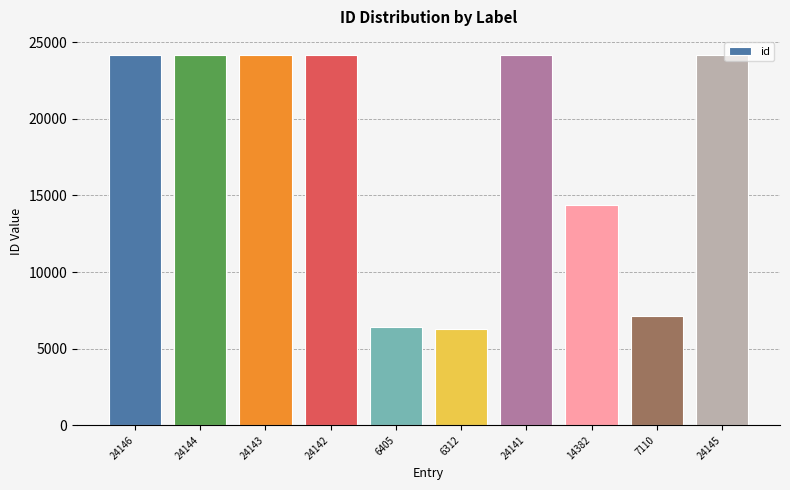

What is the label of the 3rd bar from the left?

24143